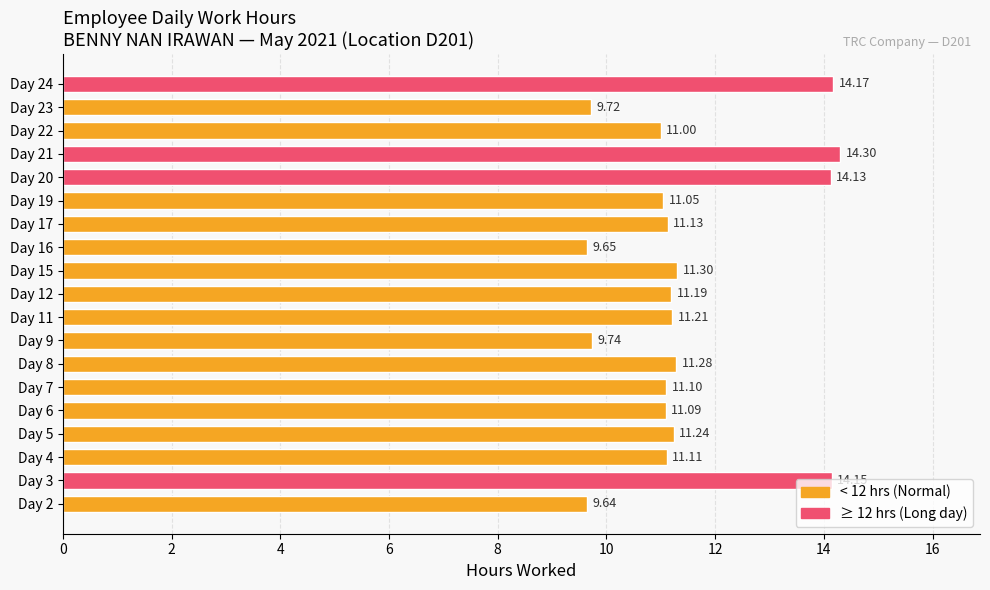

Which has a higher value, Day 7 or Day 16?

Day 7